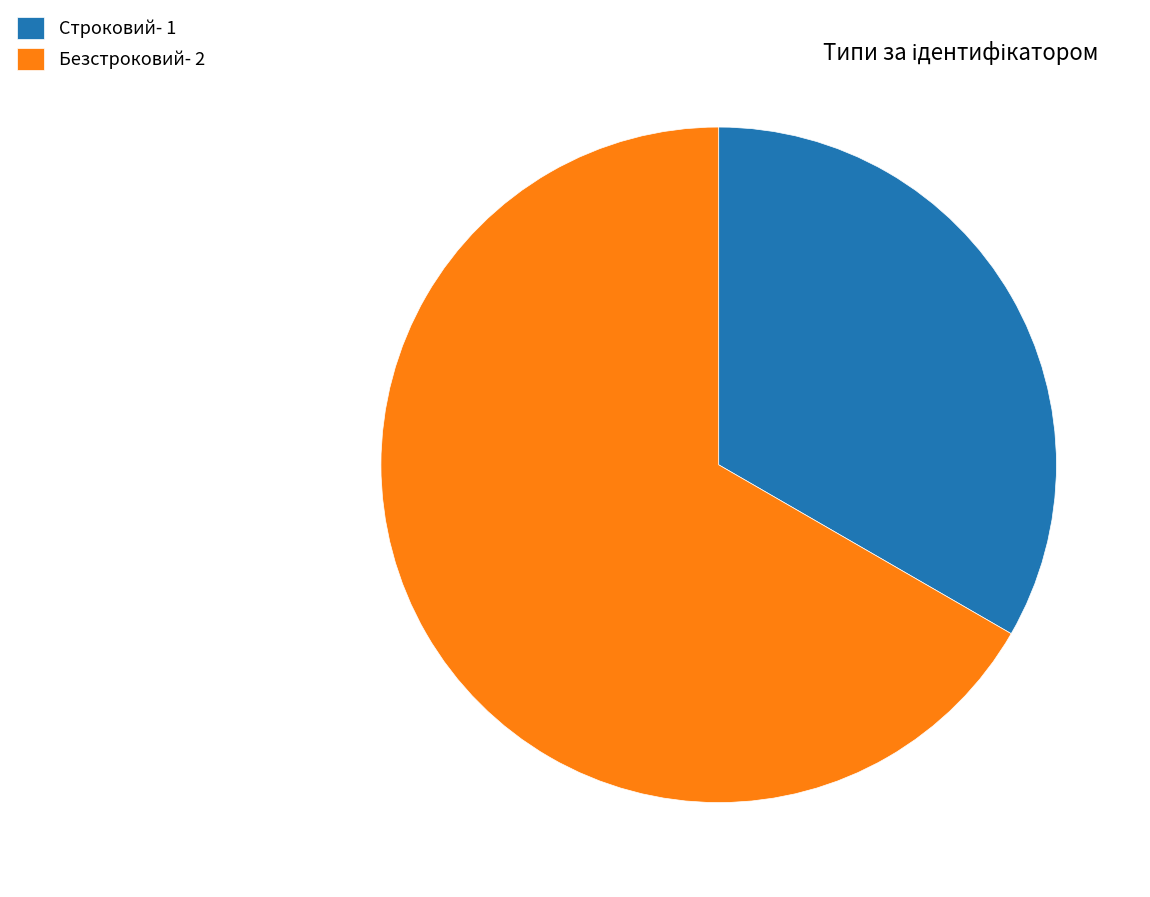

Rank the categories by value from lowest to highest.

Строковий, Безстроковий